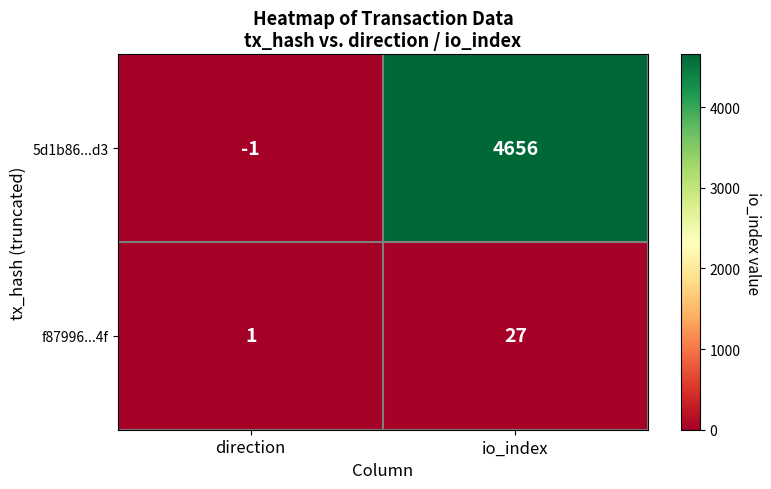

Reading left to right, extract all data points from this chart.

5d1b86...d3: -1	4656
f87996...4f: 1	27